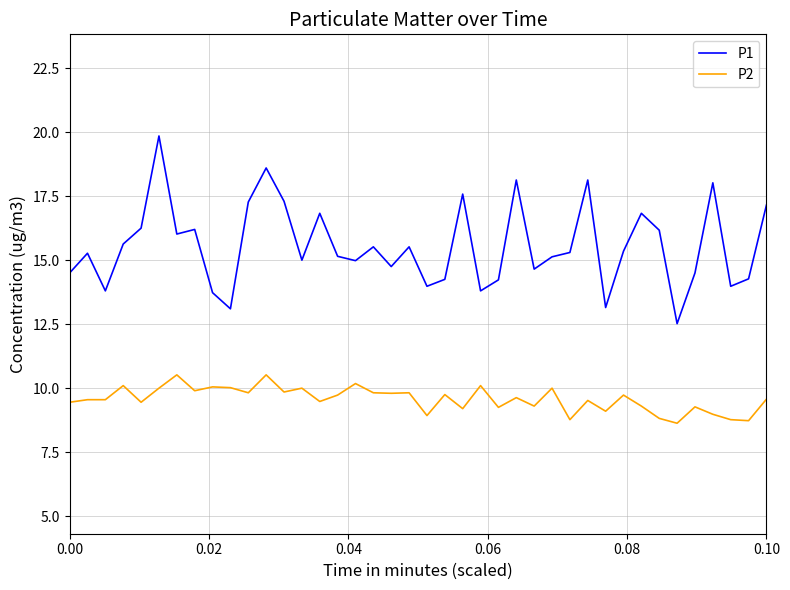

True or false: P2 and P1 cross at least once.

False